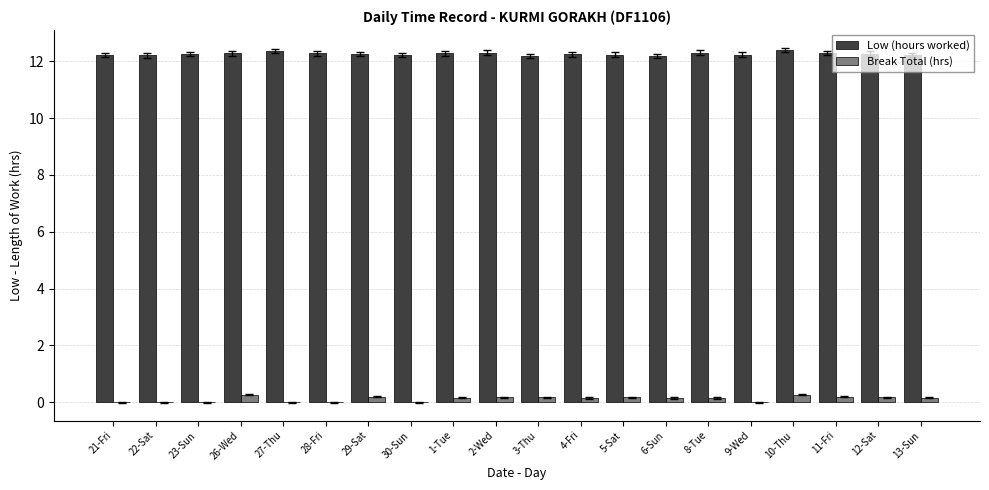

Is the value of Low (hours worked) at 28-Fri greater than the value of Break Total (hrs) at 27-Thu?

Yes